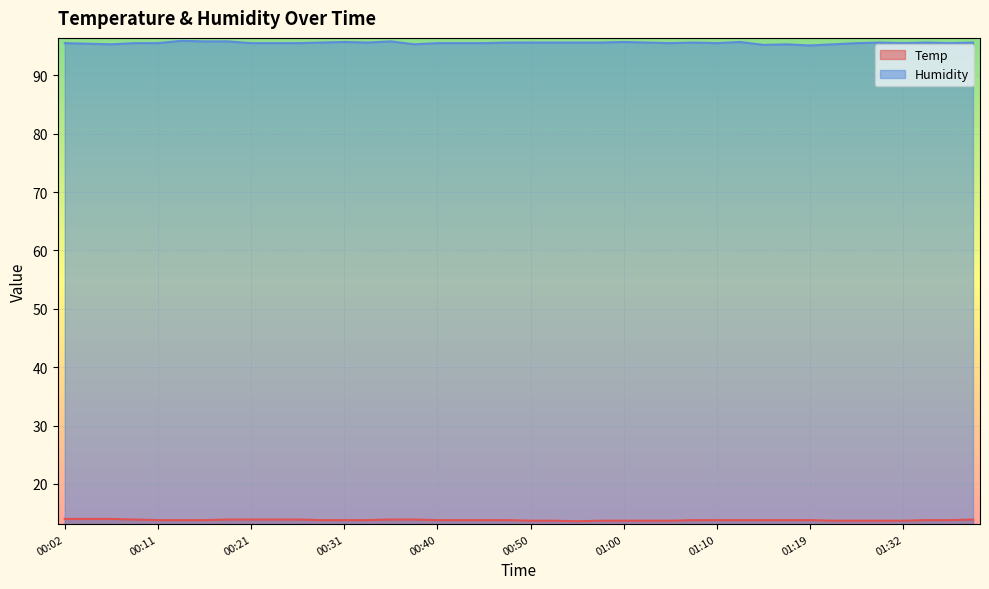

What is the value of the Temp point at the 36th from the left?

13.7